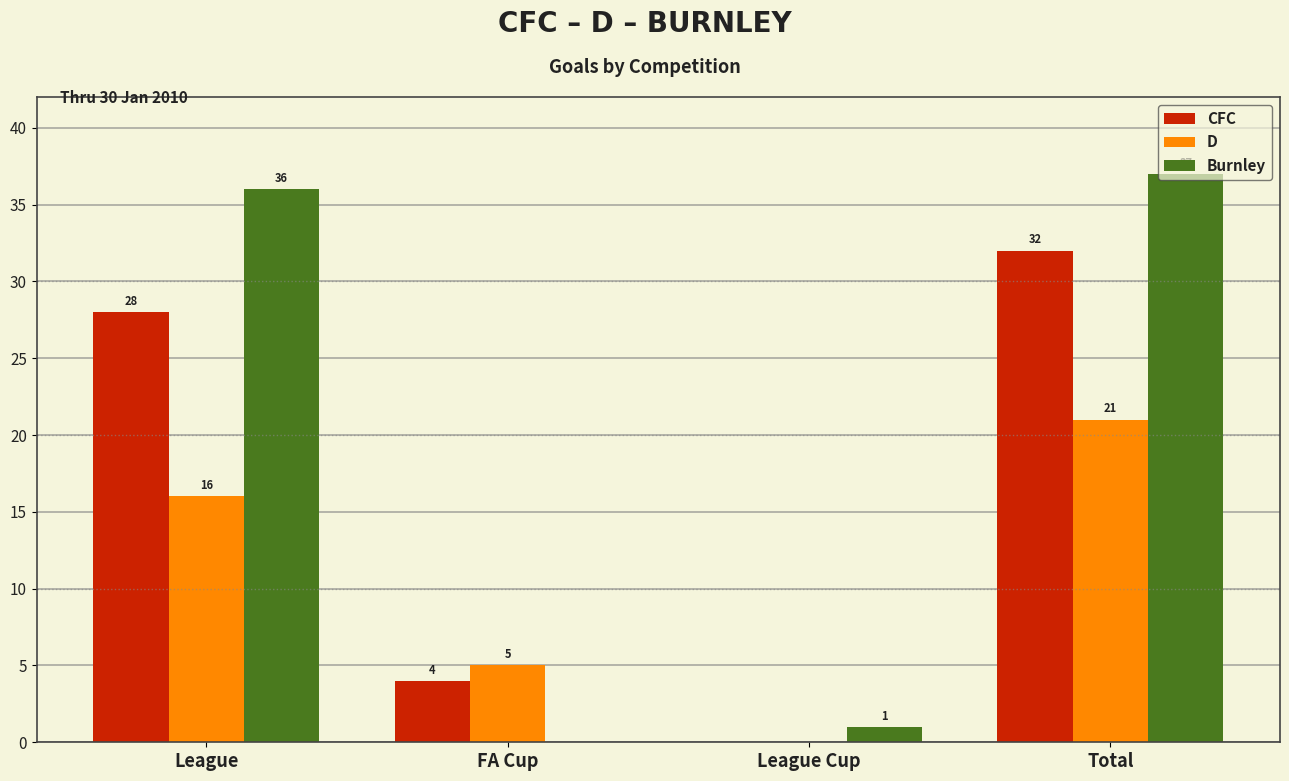

Which series changed the most between League and Total?

D